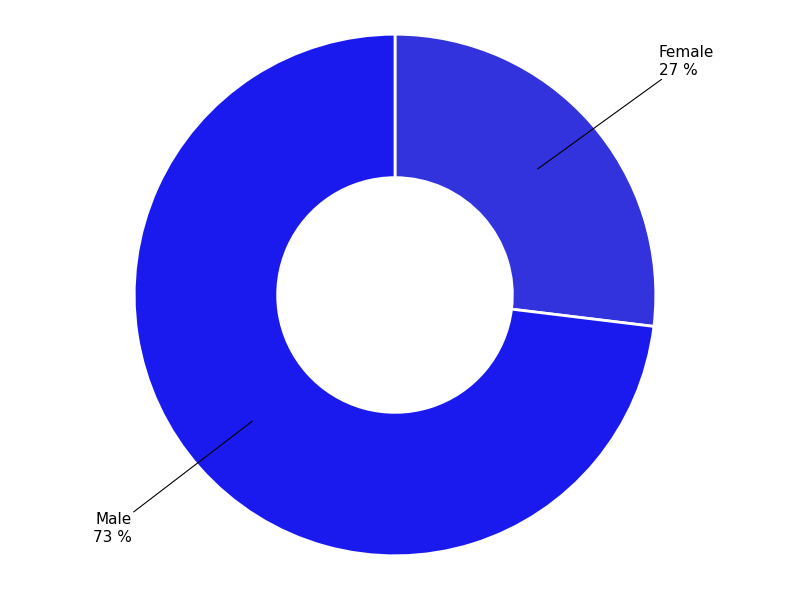

Count the number of slices in the pie.

2